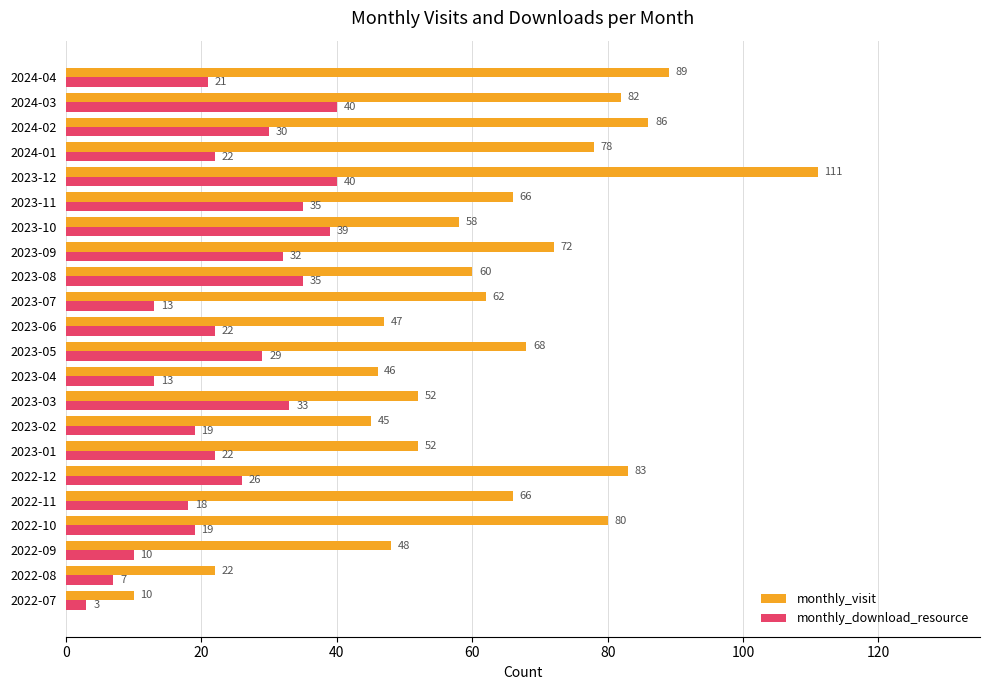

Which series has the largest range (max minus min)?

monthly_visit